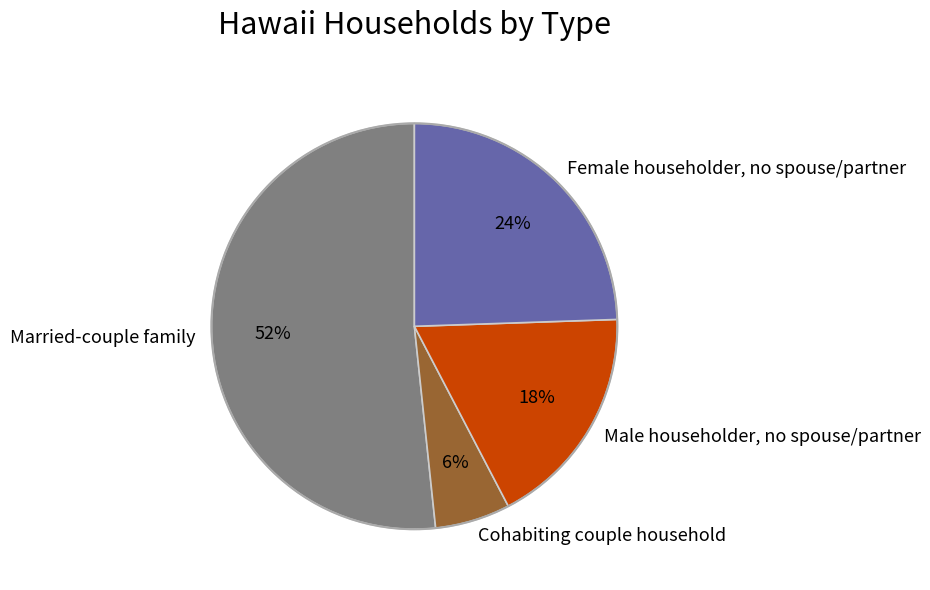

To the nearest percent, what percentage of the pie is Cohabiting couple household?

6%